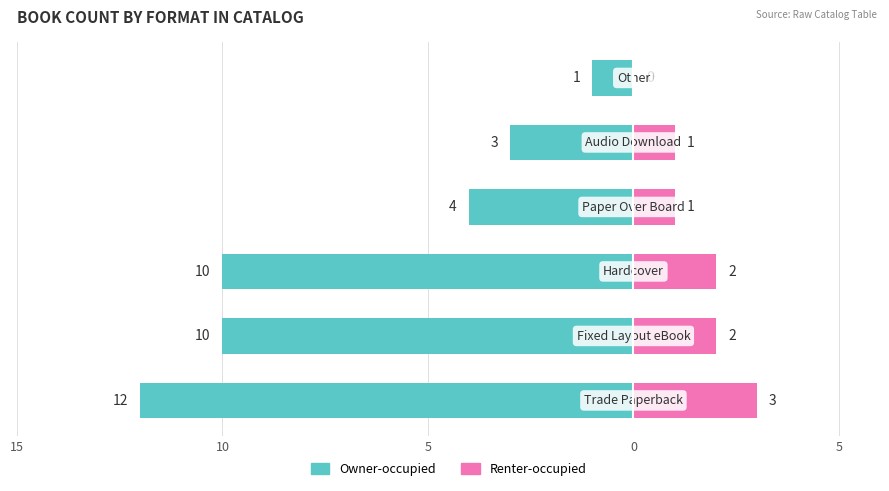

How many distinct data groups are displayed?

2